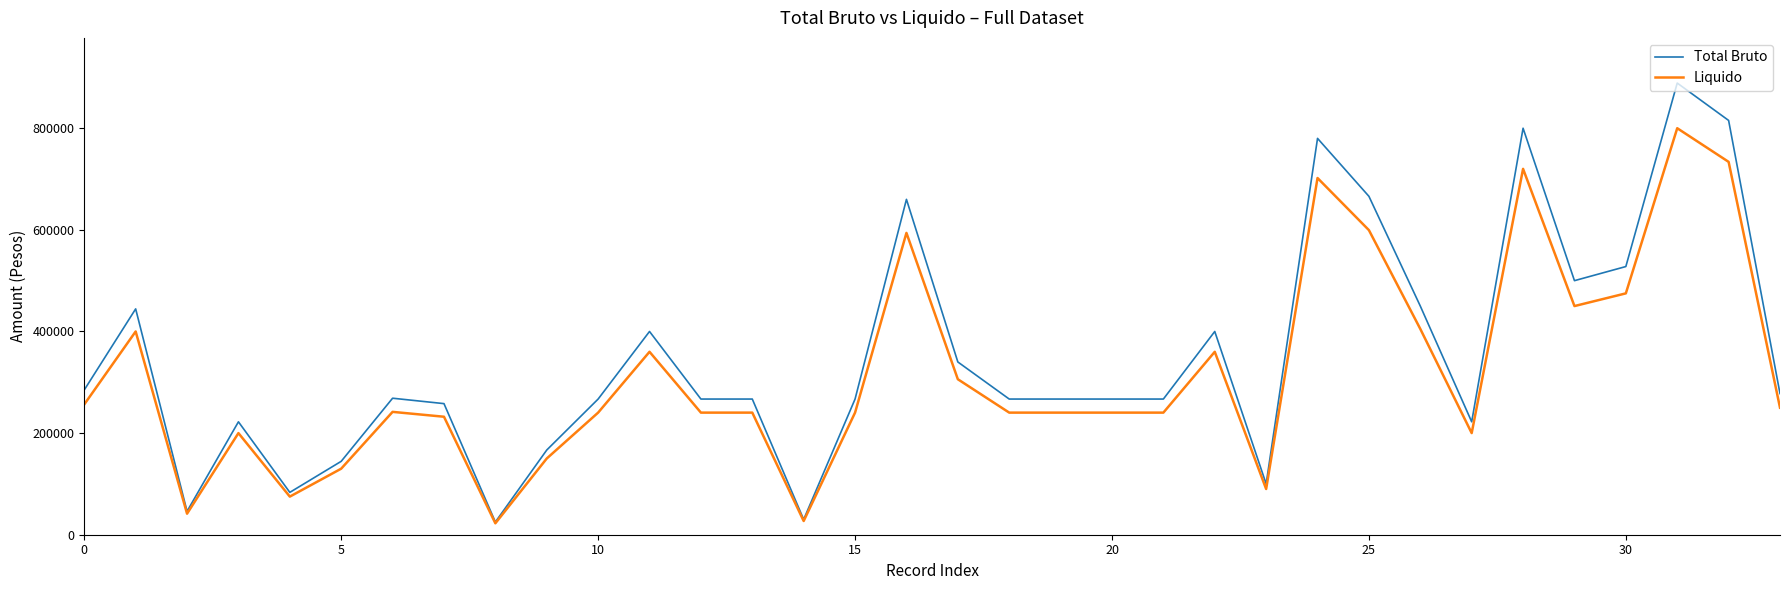

Rank the series by their maximum value, from lowest to highest.

Liquido, Total Bruto